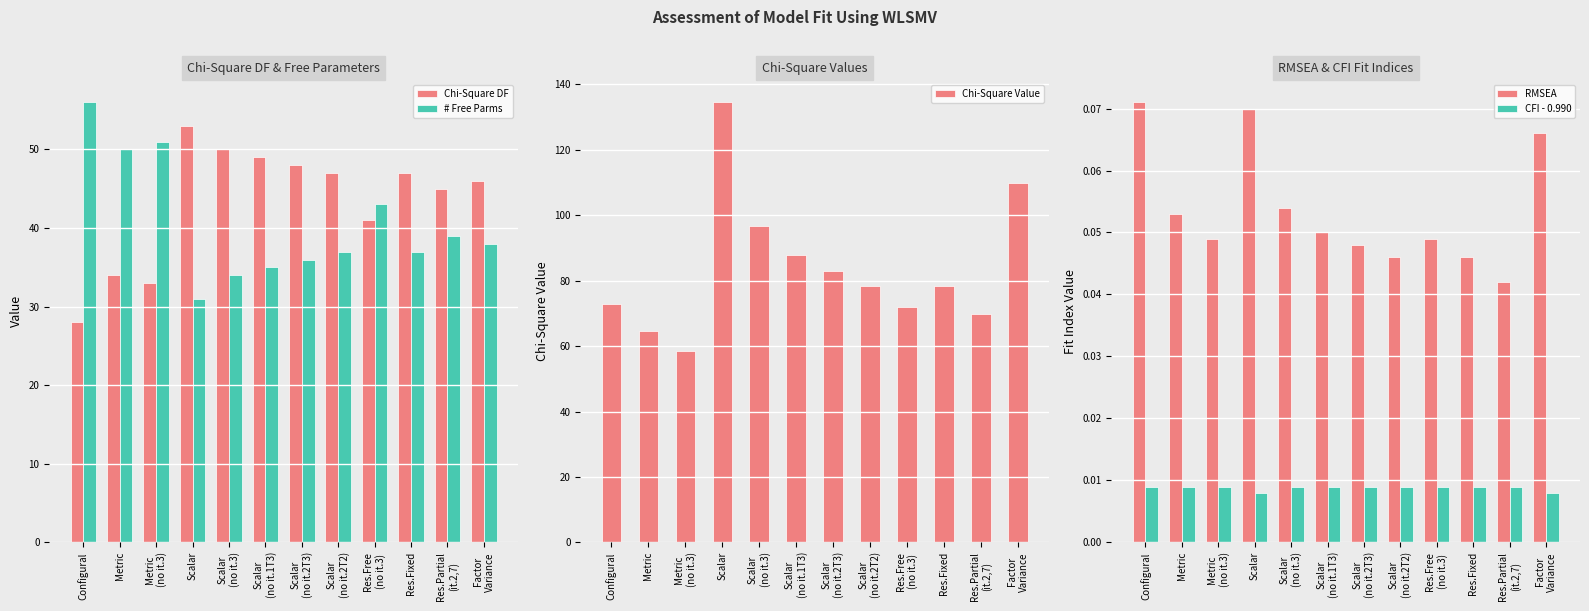

Which series has the widest spread of values?

Chi-Square Value